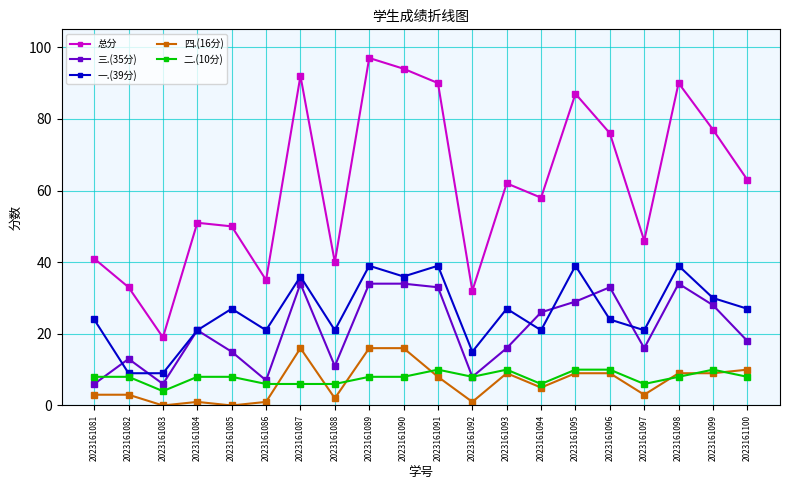

Which series has the widest spread of values?

总分